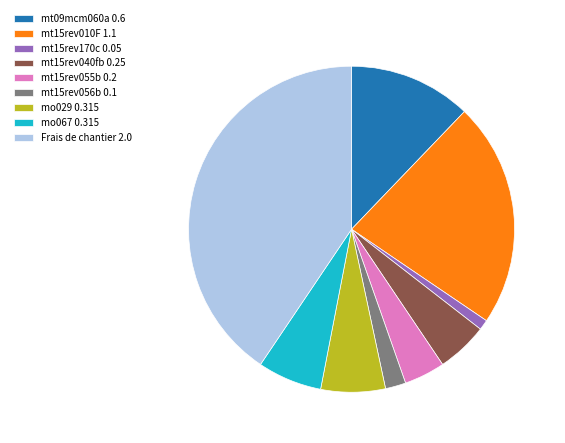

True or false: mt15rev010F accounts for 37% of the total.

False